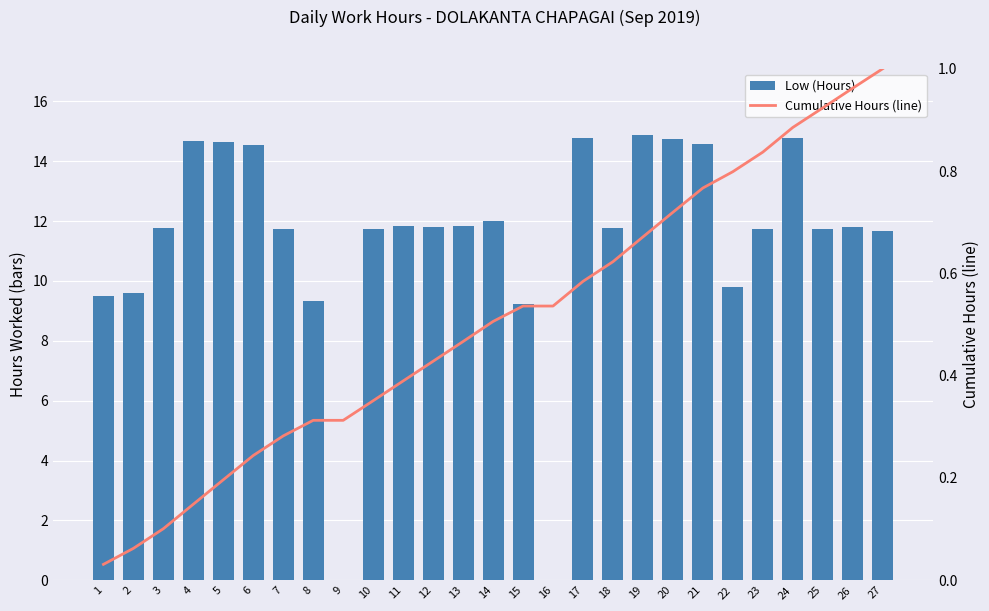

Count the number of categories in the chart.

27